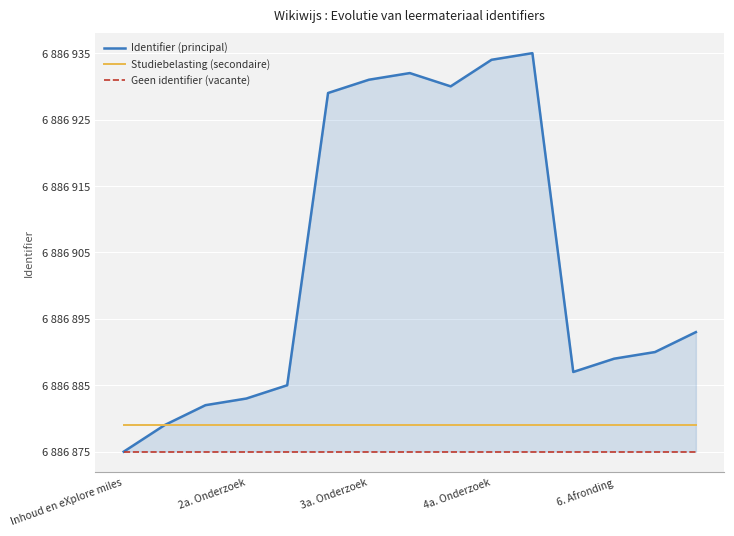

What are all the series names shown in the legend?

Identifier (principal), Studiebelasting (secondaire), Geen identifier (vacante)